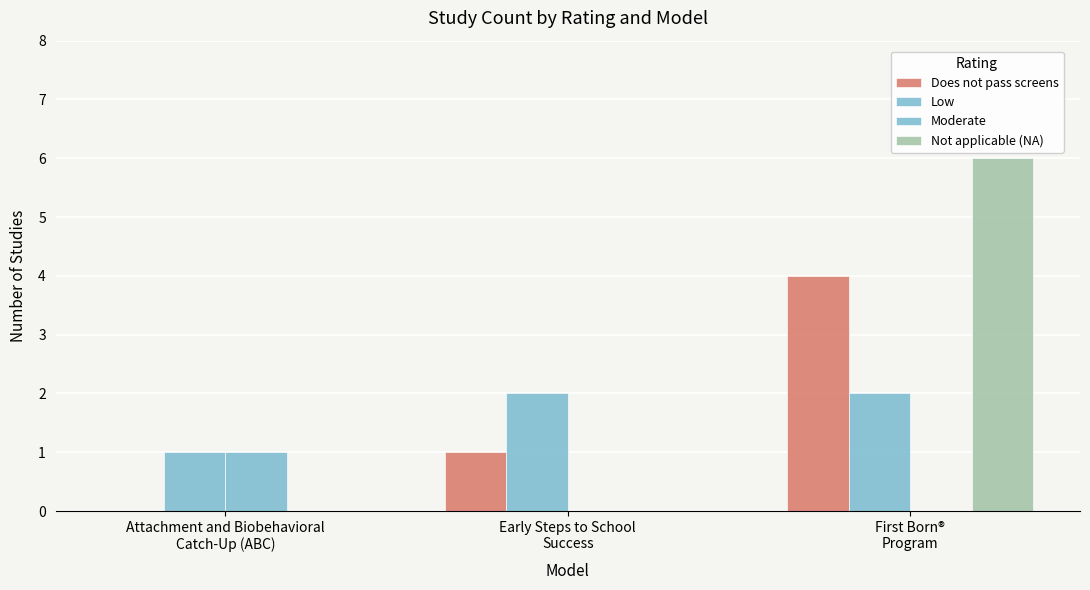

How many groups of bars are there?

3